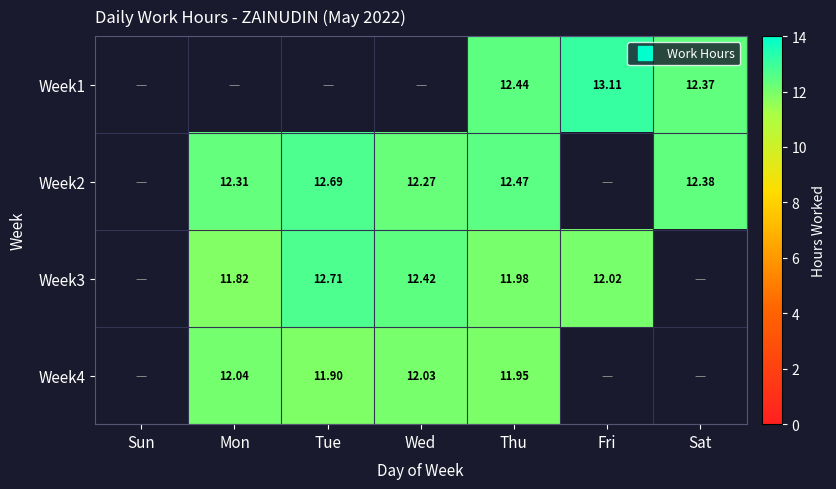

Which has a higher value, Sun or Fri?

Fri